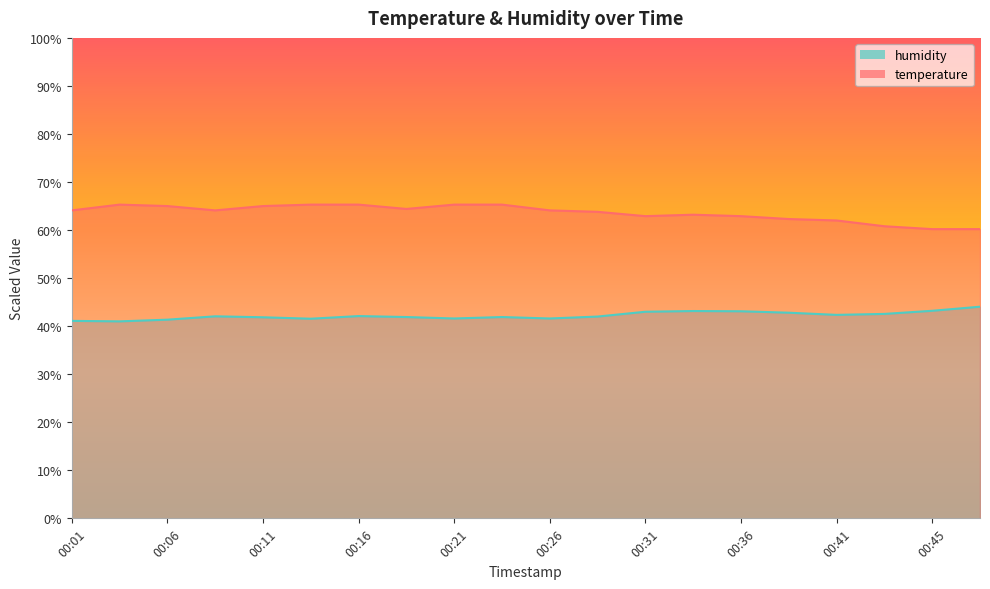

Reading left to right, transcribe all the data shown in this chart.

temperature: 00:01=64.1	00:04=65.3	00:06=65.0	00:09=64.1	00:11=65.0	00:14=65.3	00:16=65.3	00:19=64.4	00:21=65.3	00:23=65.3	00:26=64.1	00:28=63.8	00:31=62.9	00:33=63.2	00:36=62.9	00:38=62.3	00:41=62.0	00:43=60.8	00:45=60.2	00:48=60.2
humidity: 00:01=41.1	00:04=41.0	00:06=41.3	00:09=42.0	00:11=41.9	00:14=41.6	00:16=42.1	00:19=41.9	00:21=41.6	00:23=41.9	00:26=41.6	00:28=42.0	00:31=43.0	00:33=43.1	00:36=43.1	00:38=42.8	00:41=42.3	00:43=42.6	00:45=43.2	00:48=44.1